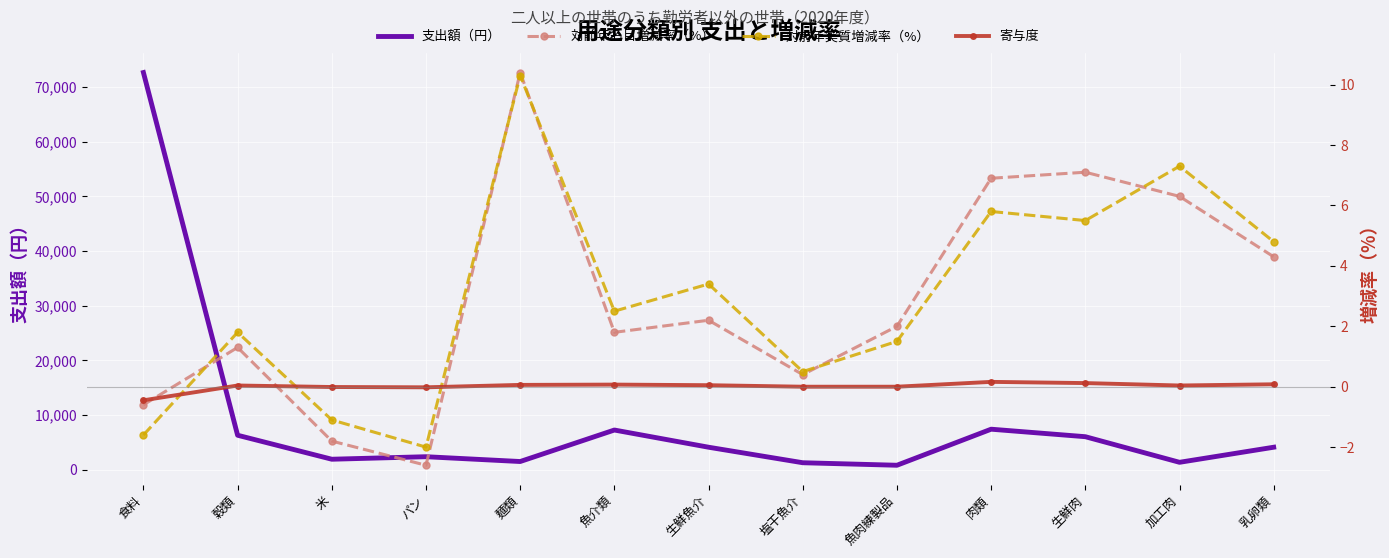

Which series has the largest range (max minus min)?

支出額（円）